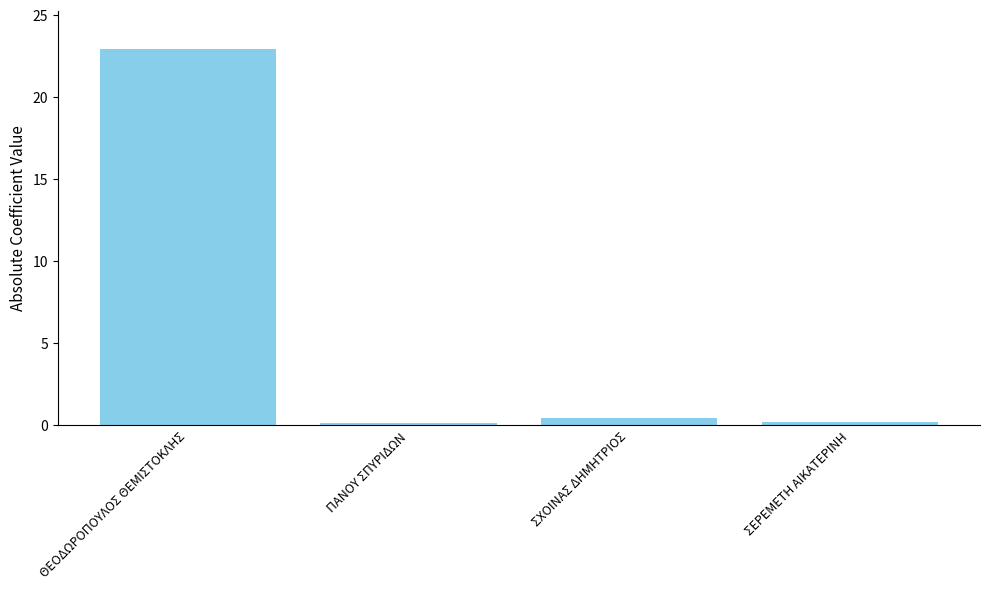

Which label corresponds to the largest value in the chart?

ΘΕΟΔΩΡΟΠΟΥΛΟΣ ΘΕΜΙΣΤΟΚΛΗΣ